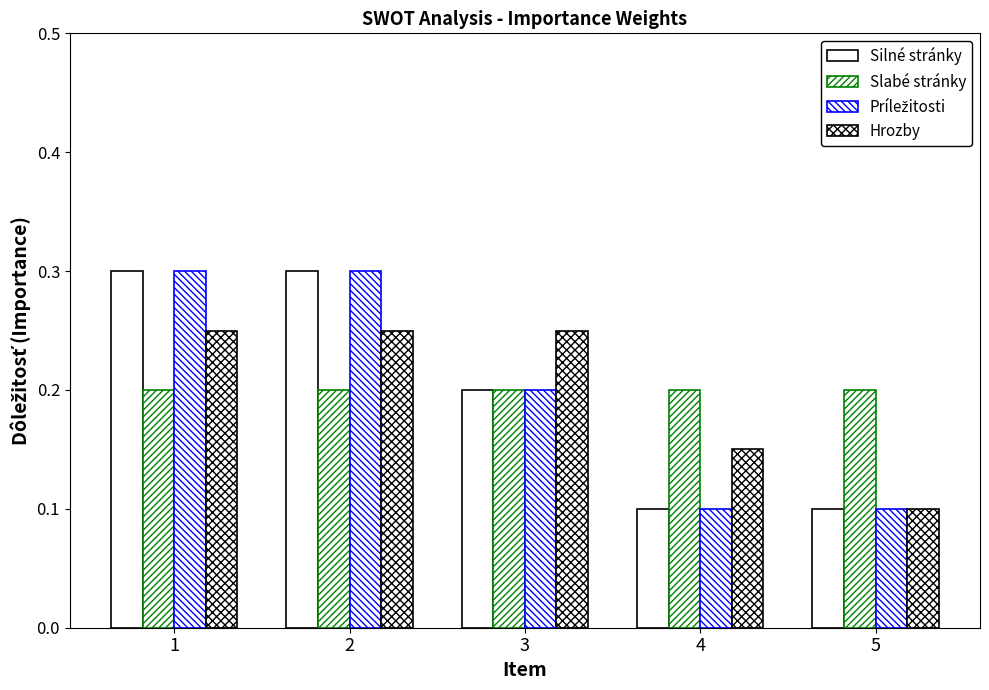

What is the difference between the Silné stránky values at 4 and 3?

0.1